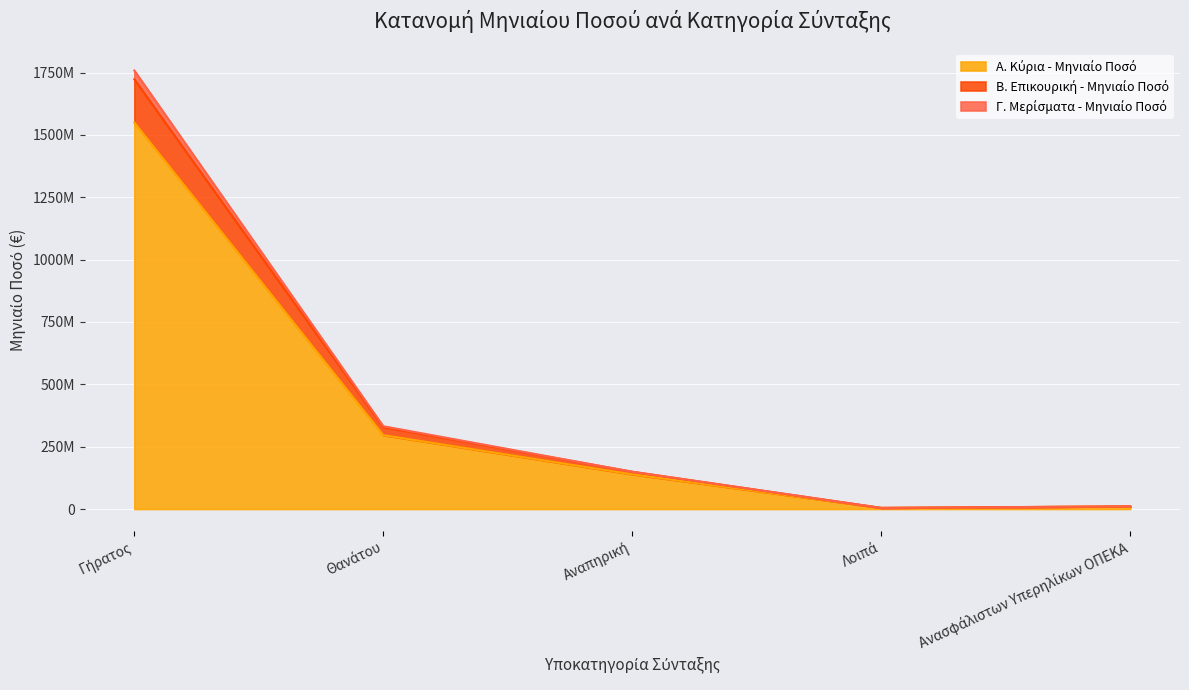

Between Λοιπά and Θανάτου, which is larger?

Θανάτου